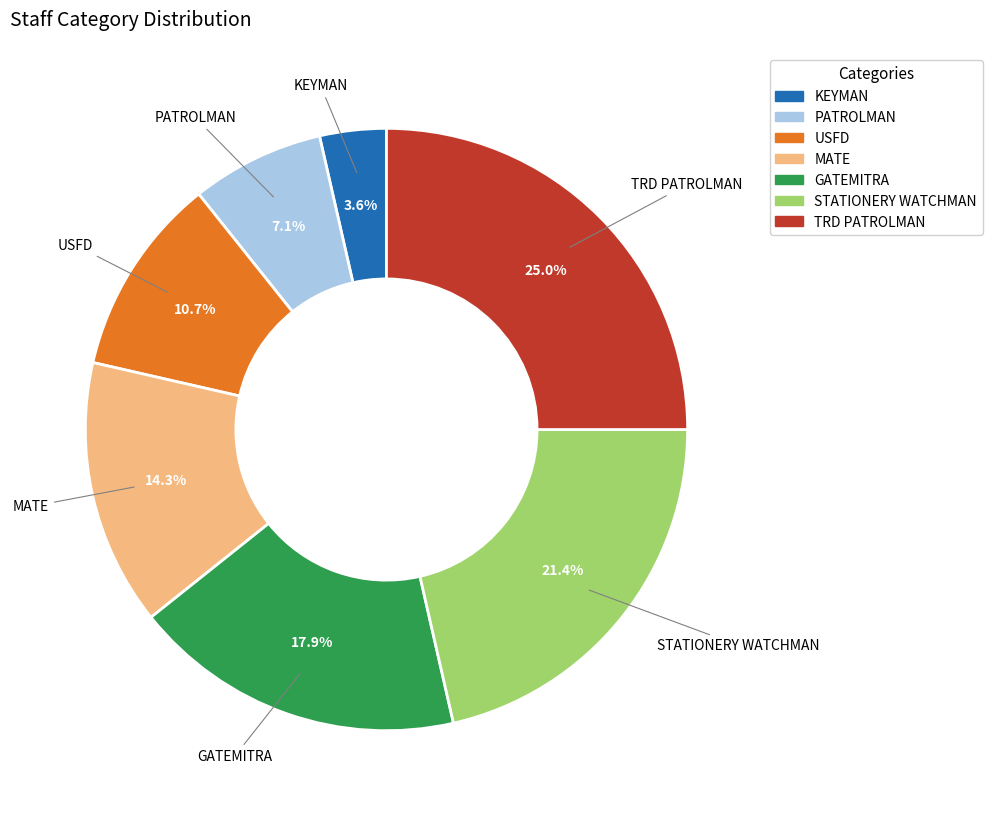

To the nearest percent, what is the combined percentage of TRD PATROLMAN and STATIONERY WATCHMAN?

46%